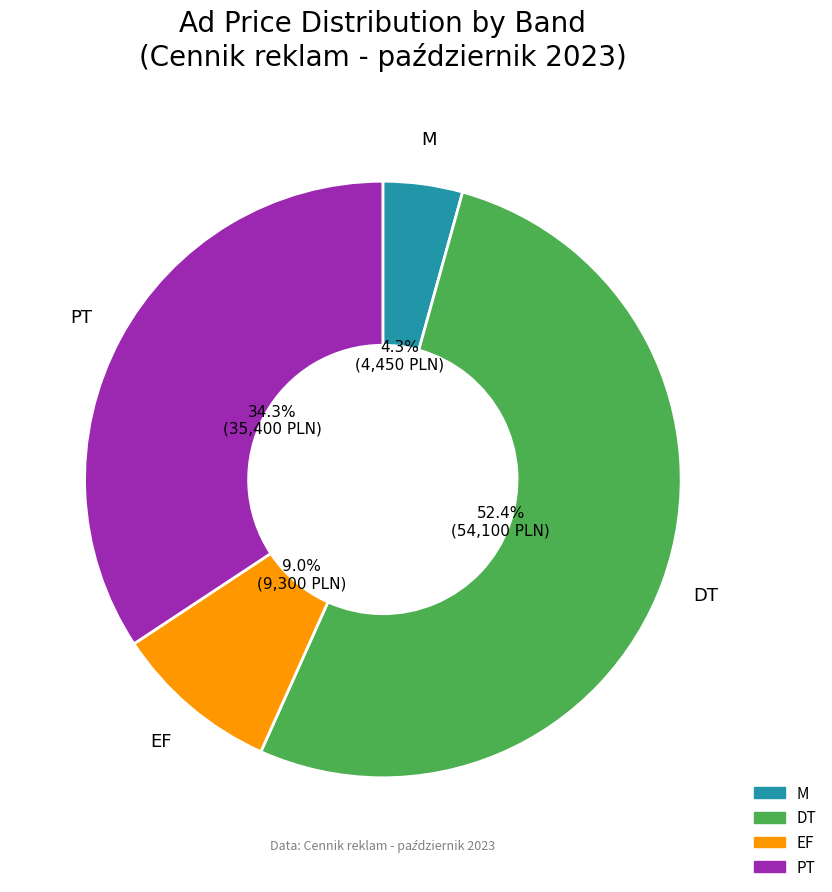

Which category accounts for the majority?

DT